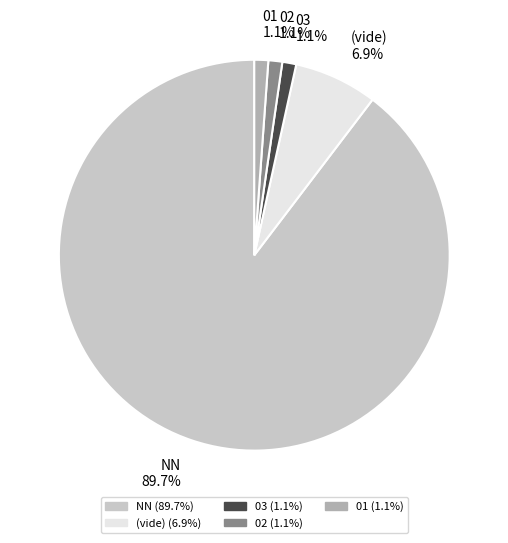

Do NN 89.7% and 01 1.1% together represent more than half of the pie?

Yes